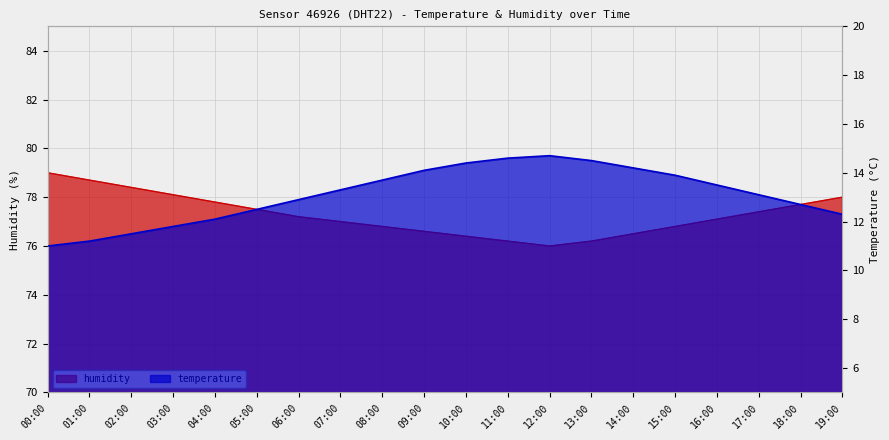

Reading left to right, what are all the values shown in this chart?

temperature: 00:00=11.0	01:00=11.2	02:00=11.5	03:00=11.8	04:00=12.1	05:00=12.5	06:00=12.9	07:00=13.3	08:00=13.7	09:00=14.1	10:00=14.4	11:00=14.6	12:00=14.7	13:00=14.5	14:00=14.2	15:00=13.9	16:00=13.5	17:00=13.1	18:00=12.7	19:00=12.3
humidity: 00:00=79.0	01:00=78.7	02:00=78.4	03:00=78.1	04:00=77.8	05:00=77.5	06:00=77.2	07:00=77.0	08:00=76.8	09:00=76.6	10:00=76.4	11:00=76.2	12:00=76.0	13:00=76.2	14:00=76.5	15:00=76.8	16:00=77.1	17:00=77.4	18:00=77.7	19:00=78.0